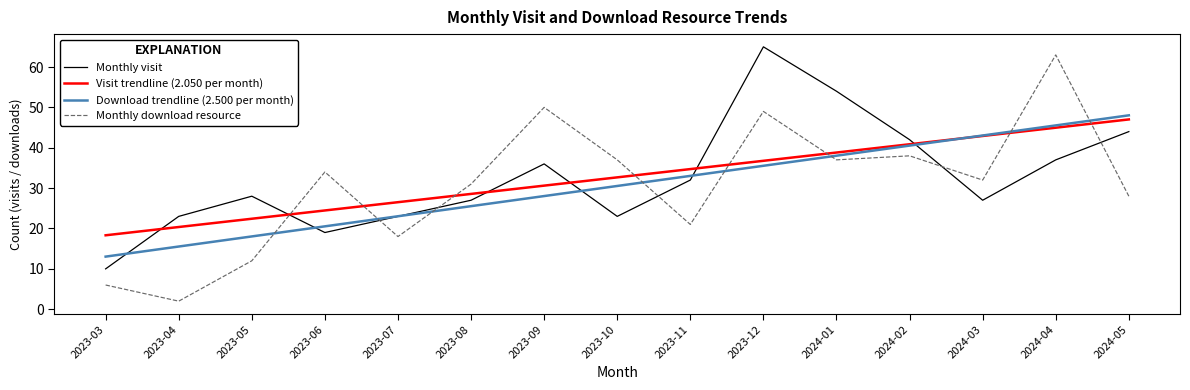

What is the difference between the maximum and minimum values in the Download trendline (2.500 per month) series?

35.0